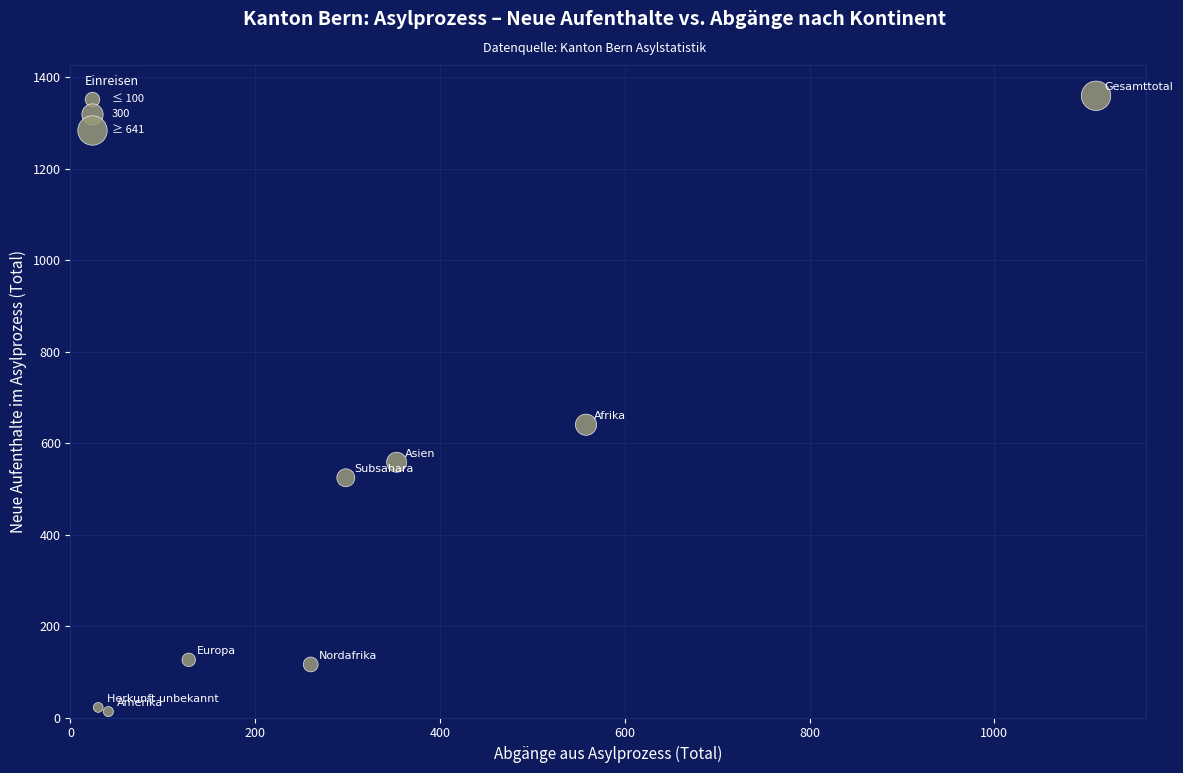

What Y value in the scatter plot is closest to 686?

640